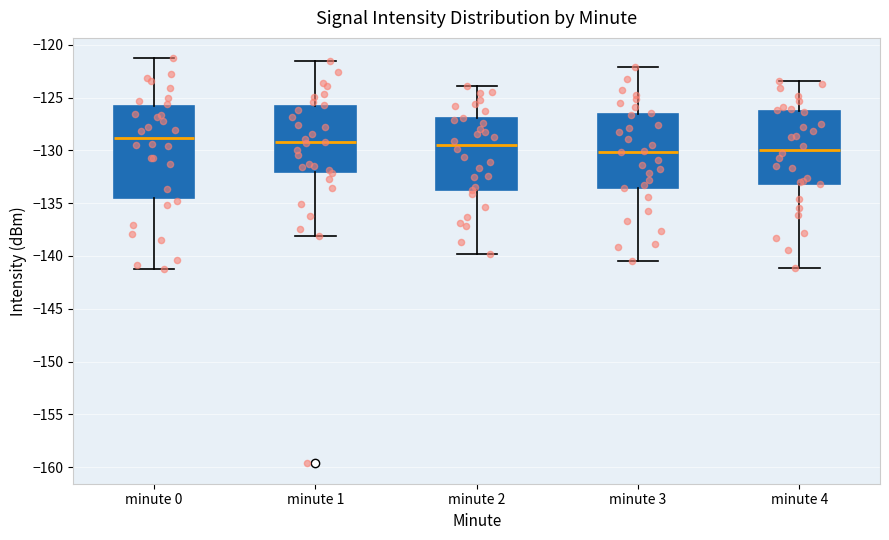

Reading left to right, transcribe this box plot: for each box, give where its median line is, the range the box spans, and where its two whiskers end, as read against the y-axis. The values are not printed on the chart, so give them approximately, as read against the axis.

minute 0: median -129.0, box -134.5 to -126.0, whiskers -141.0 to -121.5
minute 1: median -129.0, box -132.0 to -126.0, whiskers -138.0 to -121.5
minute 2: median -129.5, box -133.5 to -127.0, whiskers -140.0 to -124.0
minute 3: median -130.0, box -133.5 to -126.5, whiskers -140.5 to -122.0
minute 4: median -130.0, box -133.0 to -126.0, whiskers -141.0 to -123.5